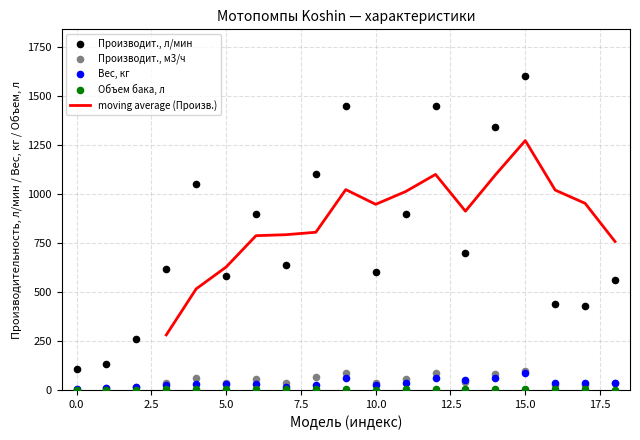

At how many categories does at least one series exceed 1330?

4